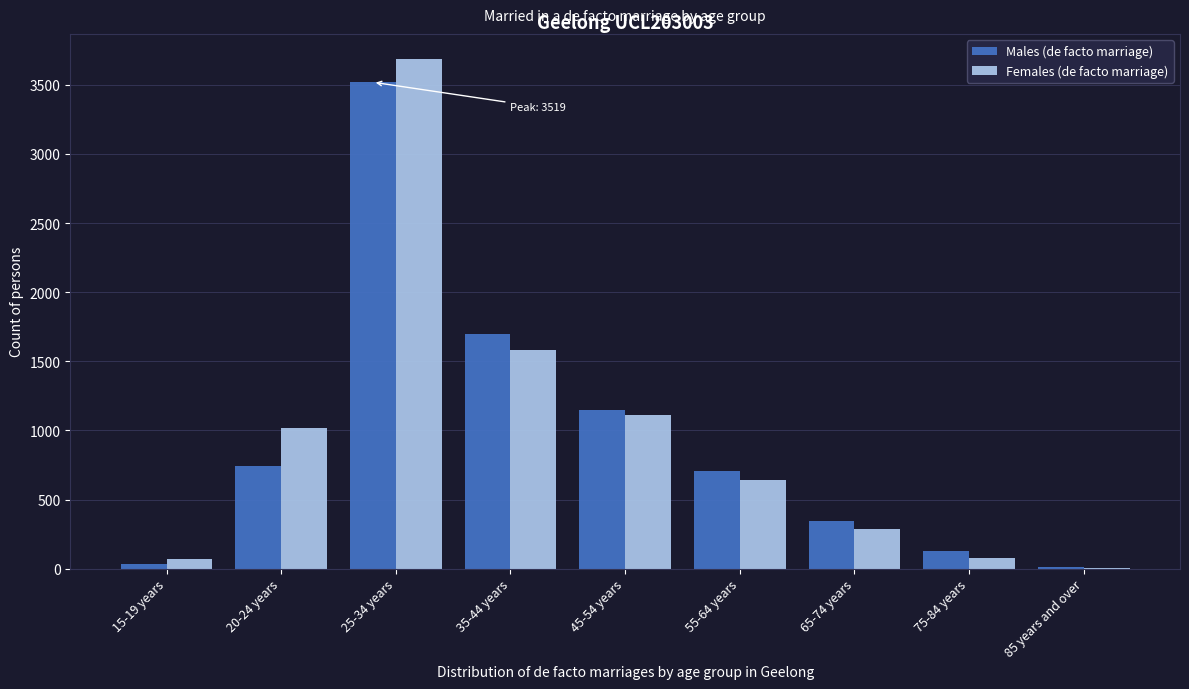

Which series changed the most between 55-64 years and 75-84 years?

Males (de facto marriage)